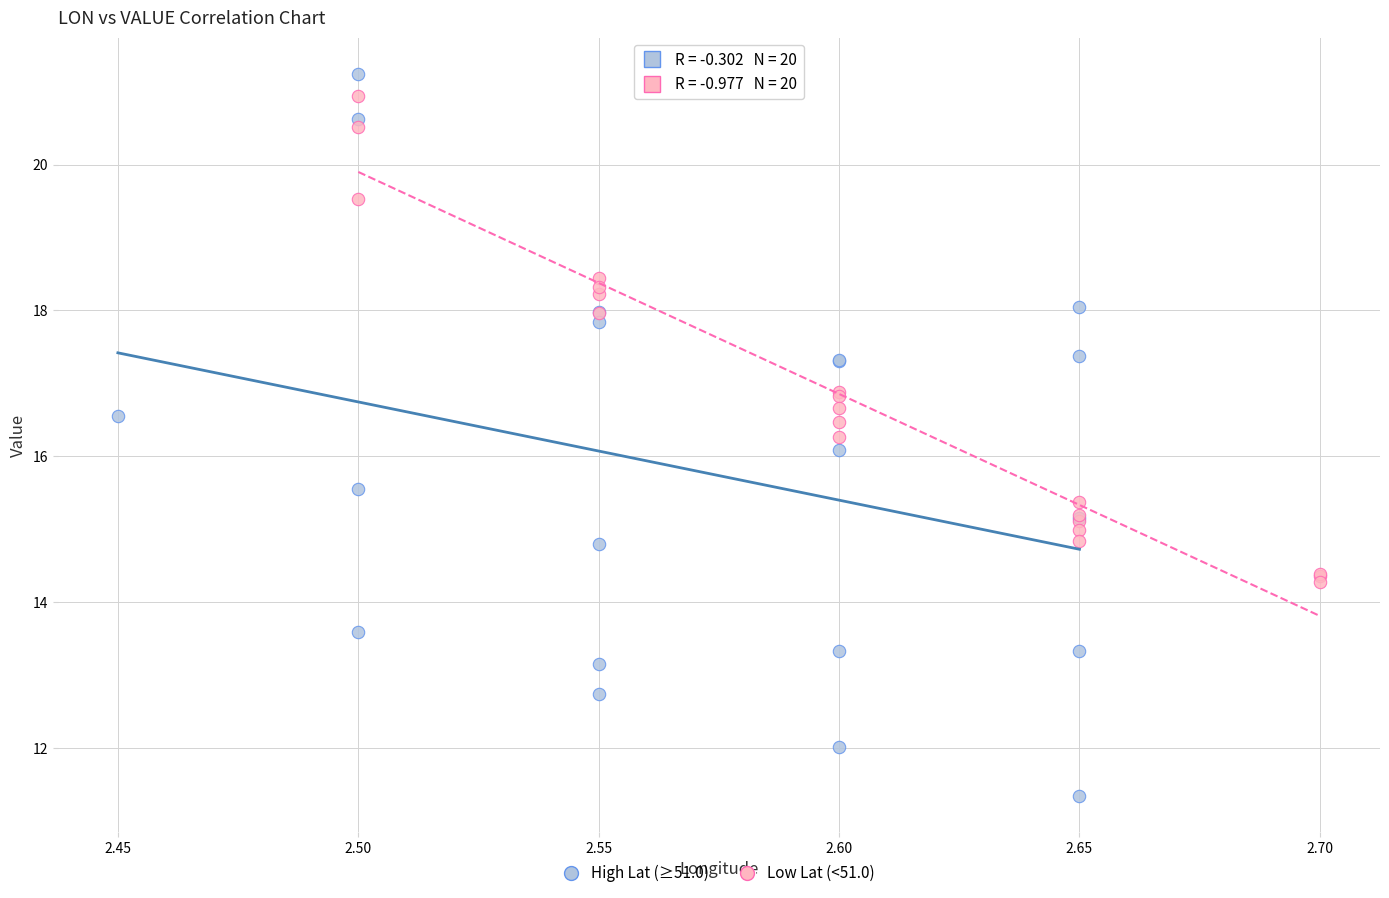

What are all the series names shown in the legend?

High Lat (≥51.0), Low Lat (<51.0)